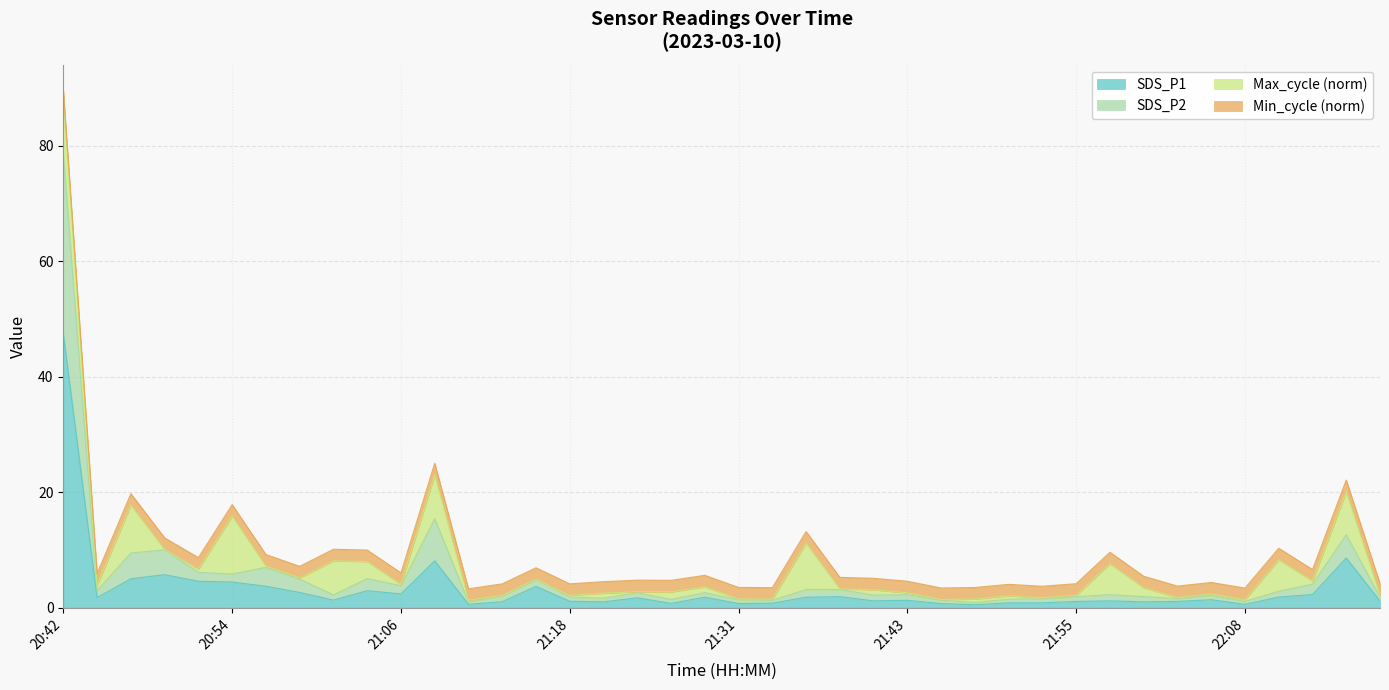

True or false: SDS_P1 and SDS_P2 intersect in this chart.

False